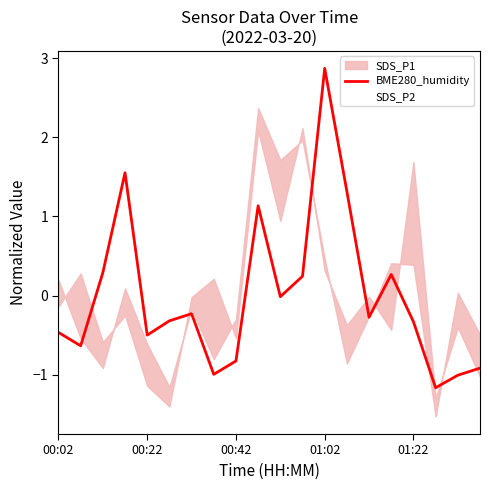

What is the approximate value at 18?

-1.0